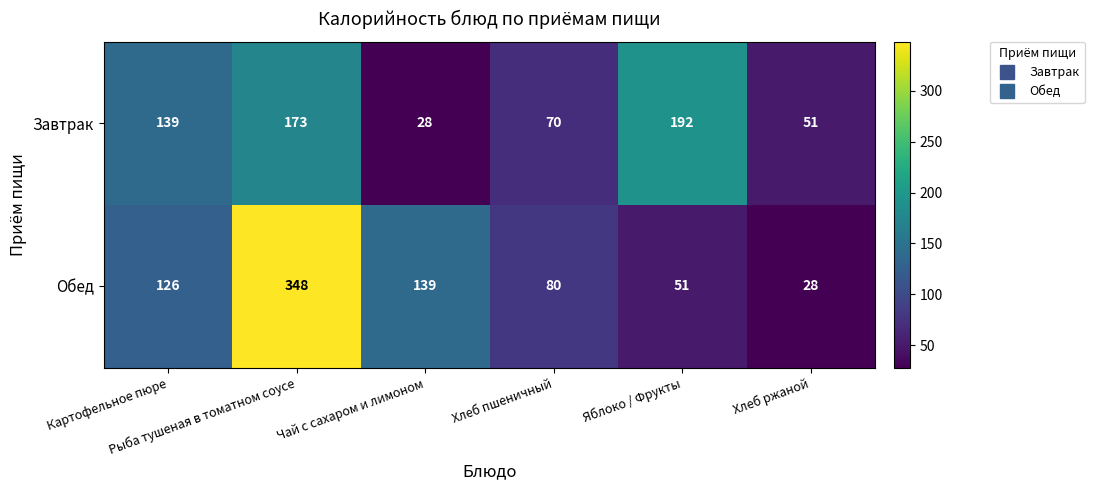

What is the lowest value of the Обед series?

28